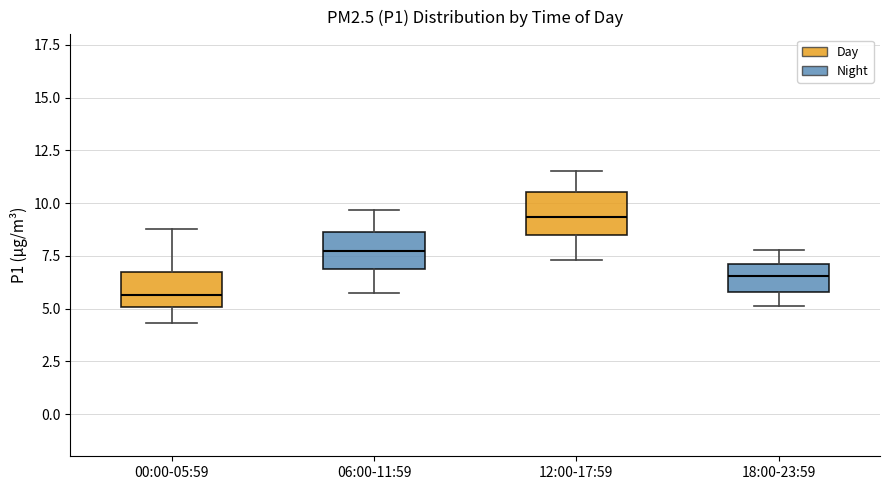

Which box's median line is the highest?

12:00-17:59